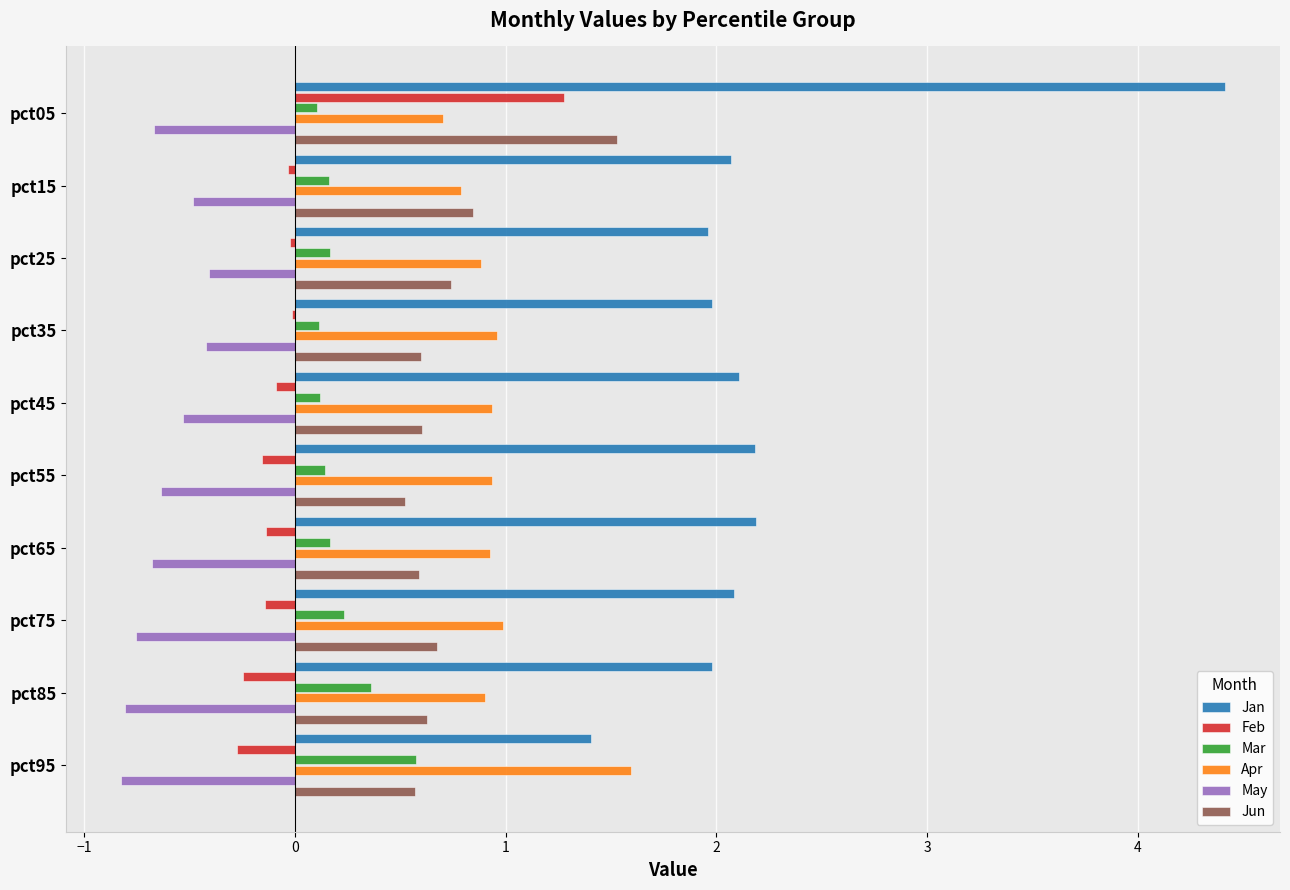

Which series has the widest spread of values?

Jan